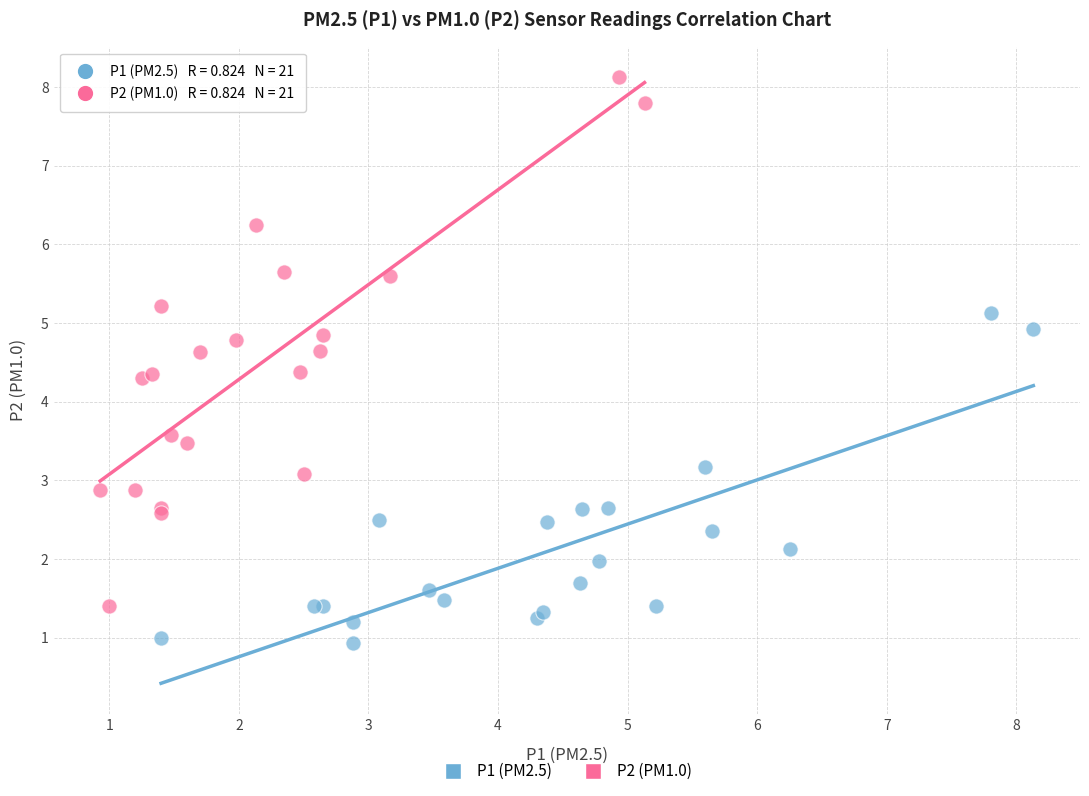

Which series reaches the maximum Y coordinate?

P2 (PM1.0)